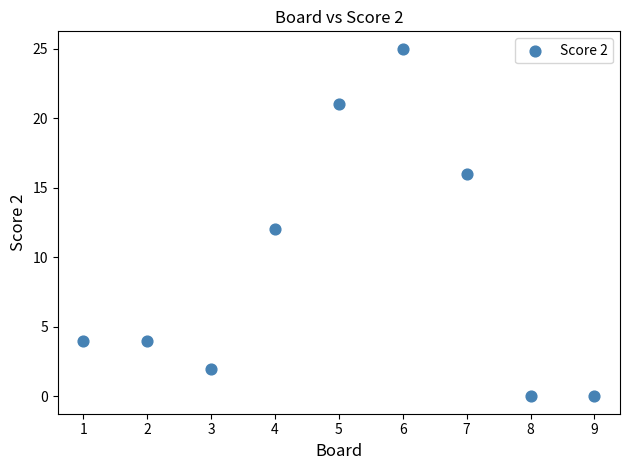

What is the range of X values (max minus min)?

8